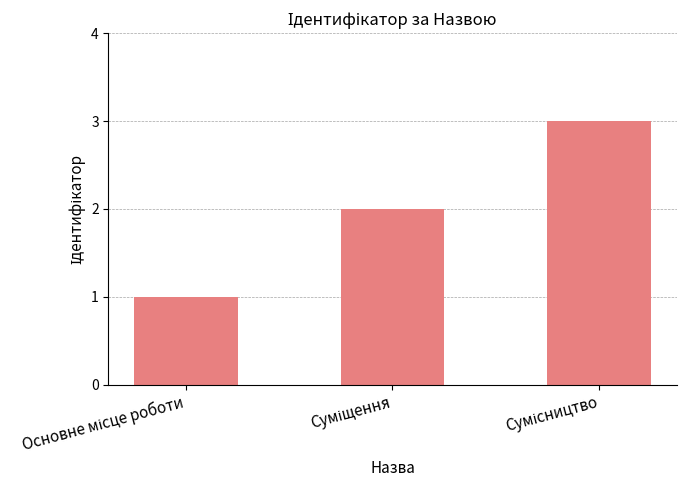

What is the sum of all values?

6